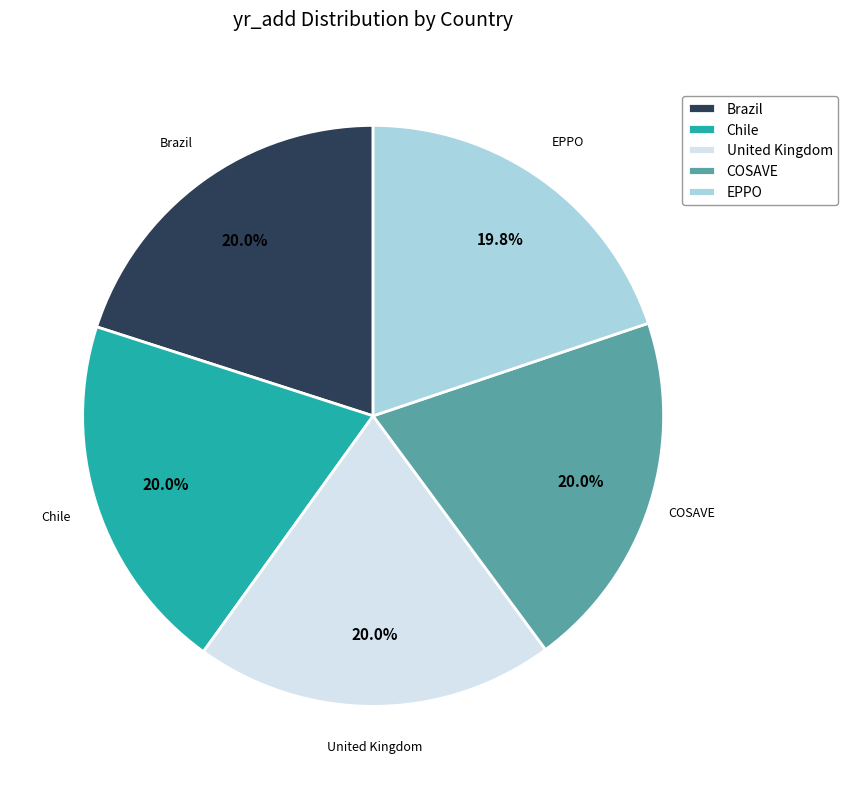

What is the total percentage of Chile and COSAVE?

40.1%